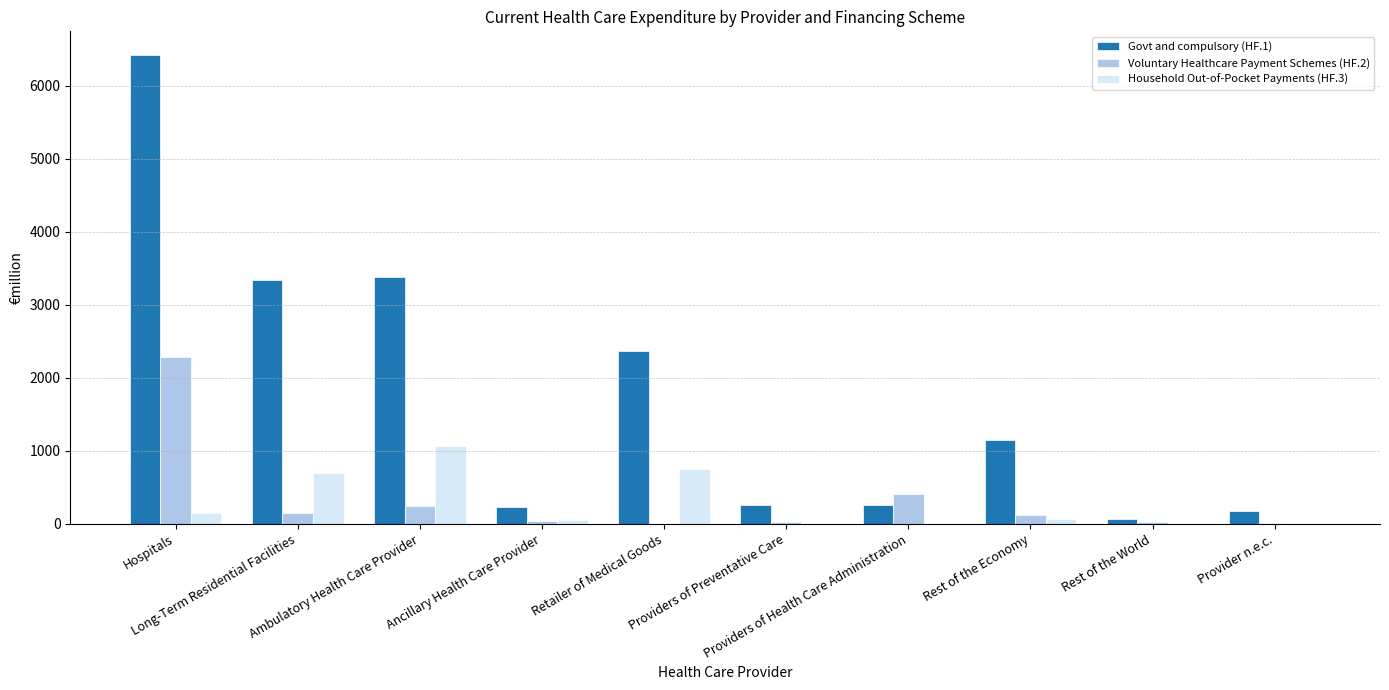

What is the greatest value displayed?

6422.5